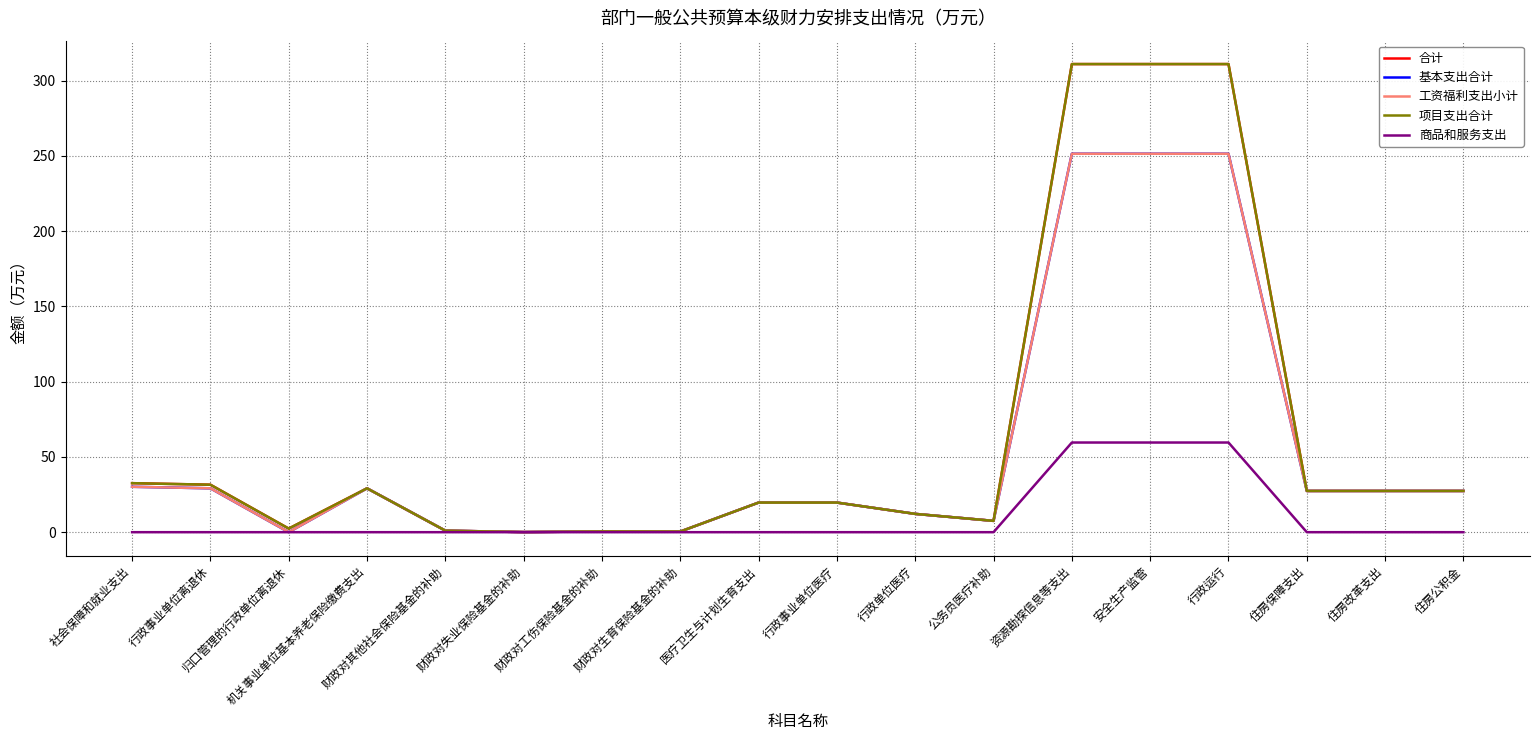

Read the 基本支出合计 value at 行政事业单位离退休.

29.1